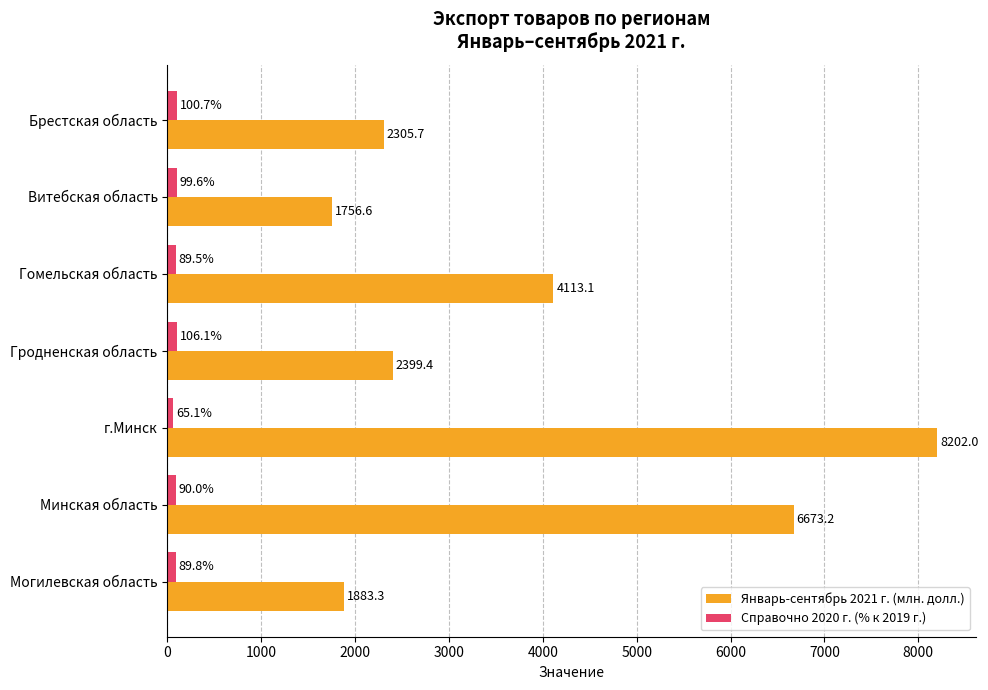

What is the difference between the maximum and minimum values in the Январь-сентябрь 2021 г. (млн. долл.) series?

6445.4